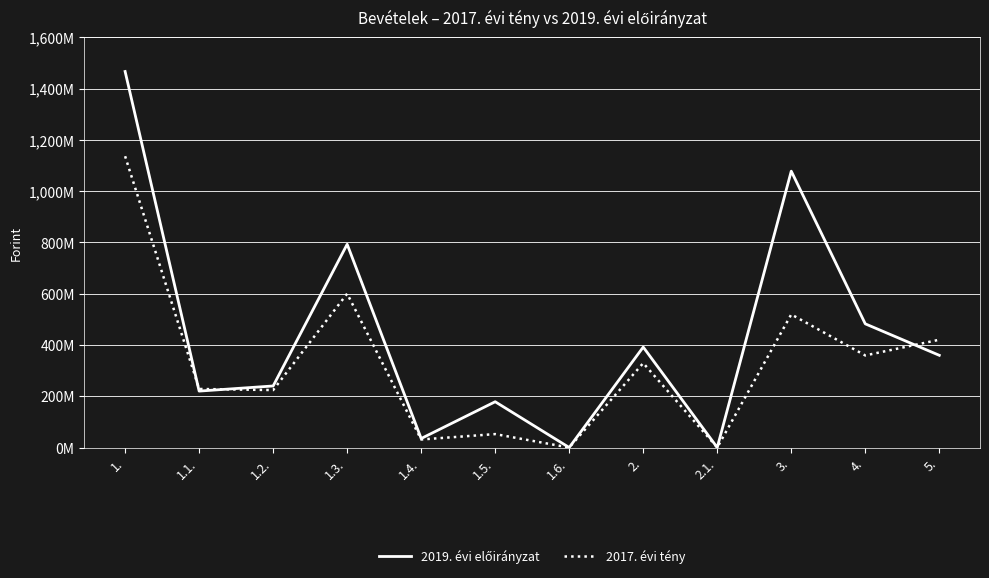

What is the value of the 2017. évi tény point at the 6th from the left?

52375075